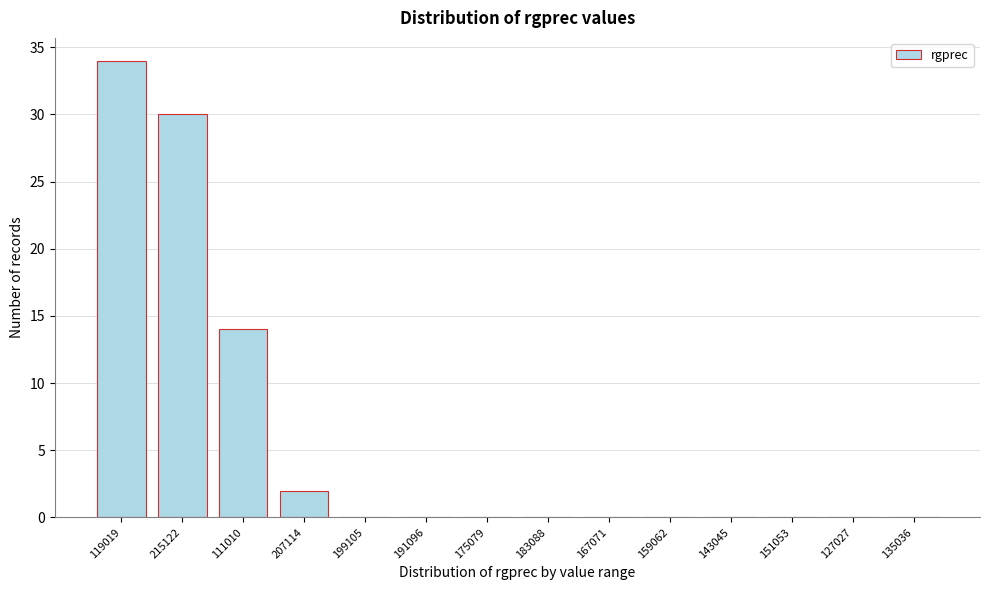

Reading left to right, extract all data points from this chart.

119019=34	215122=30	111010=14	207114=2	199105=0	191096=0	175079=0	183088=0	167071=0	159062=0	143045=0	151053=0	127027=0	135036=0